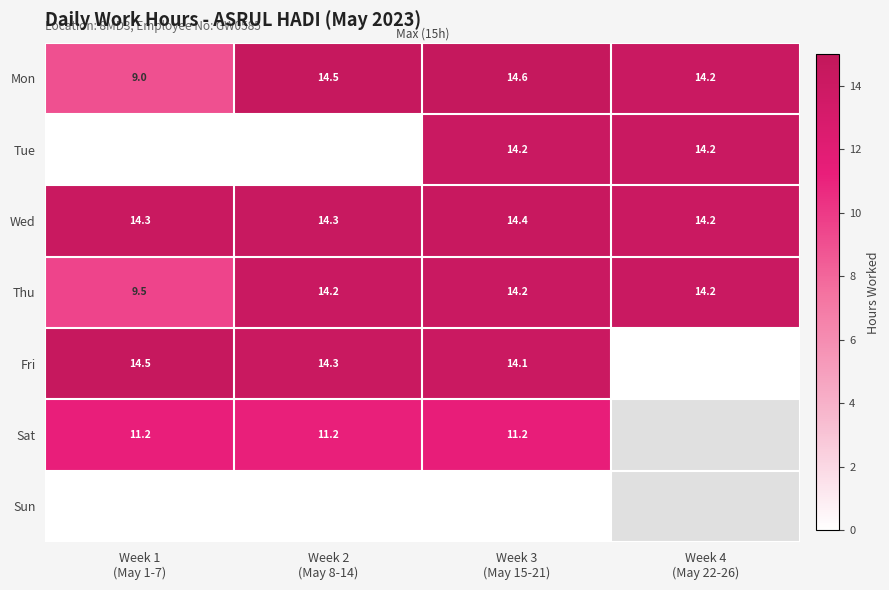

What is the average value of the Wed series?

14.3